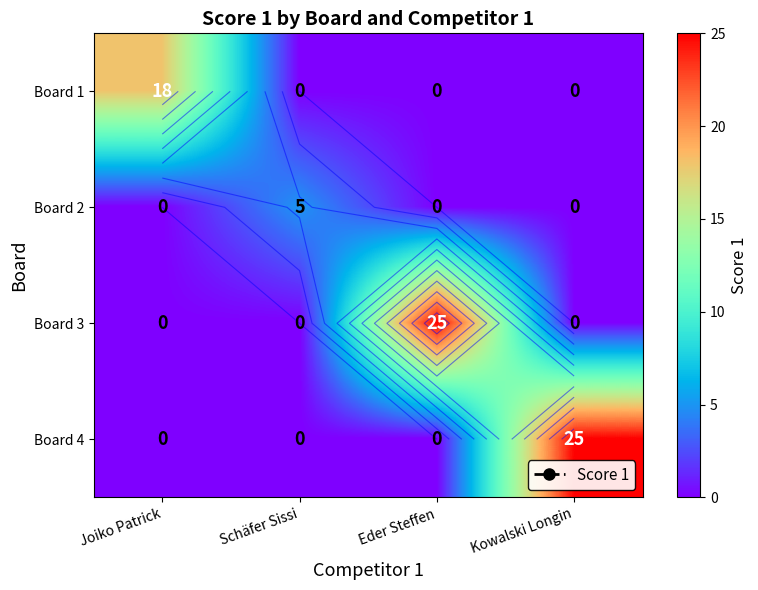

The value of Board 2 at Schäfer Sissi is 2. True or false?

False